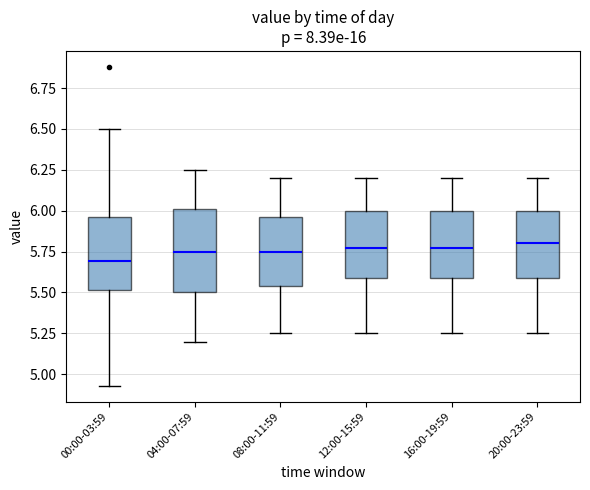

Comparing the boxes themselves (not the whiskers), which one is the tallest?

04:00-07:59